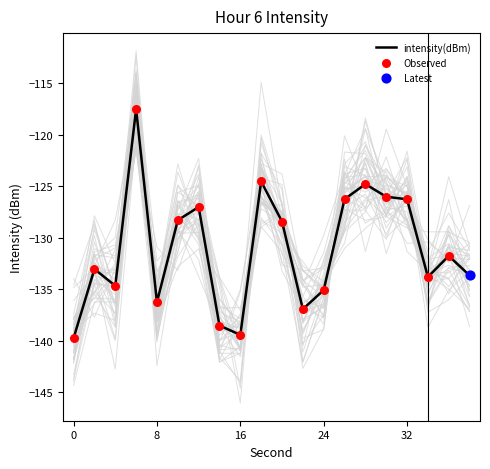

The value of intensity(dBm) at 8 is -29.0. True or false?

False